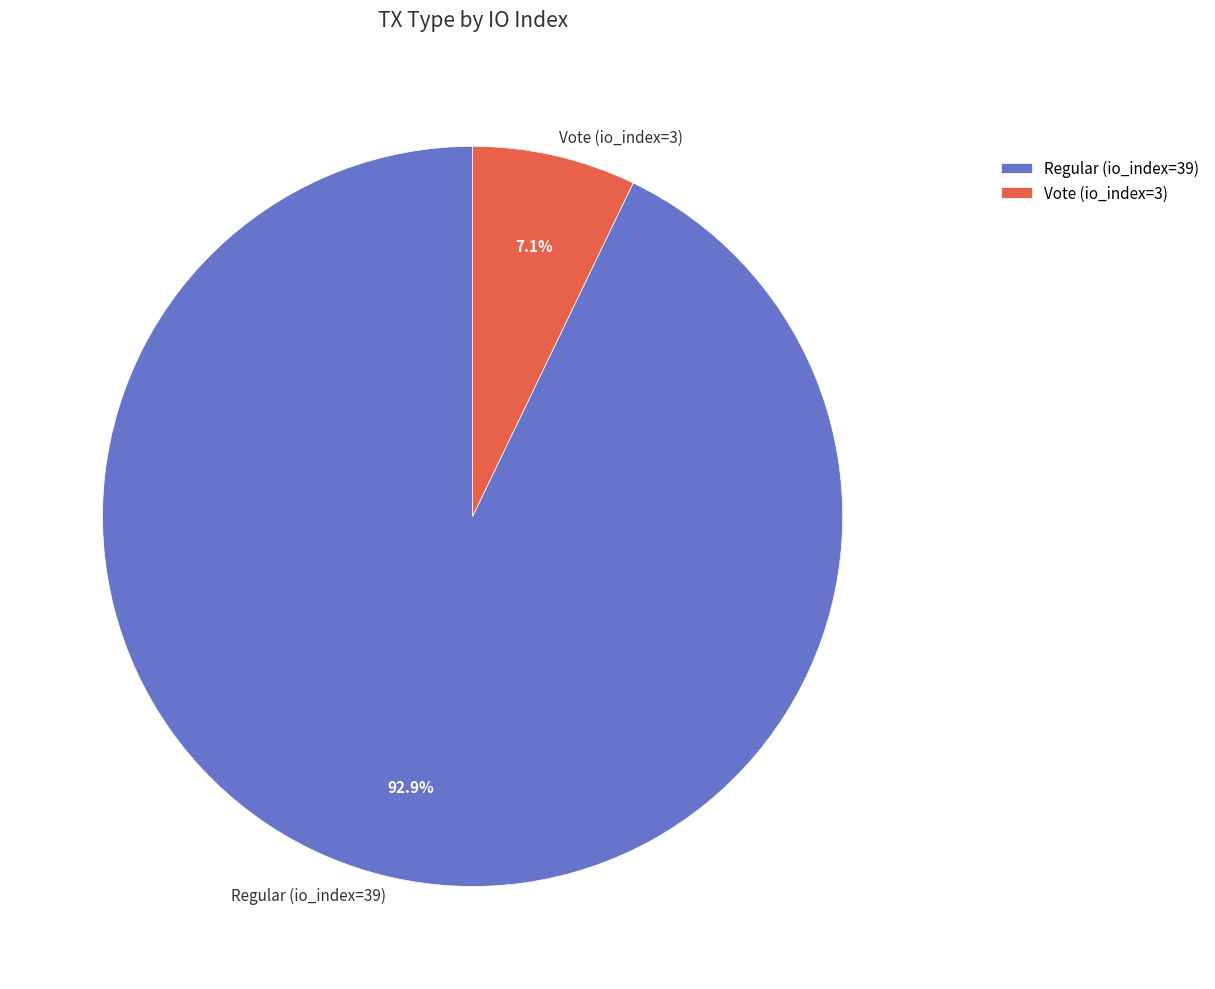

Count the number of slices in the pie.

2